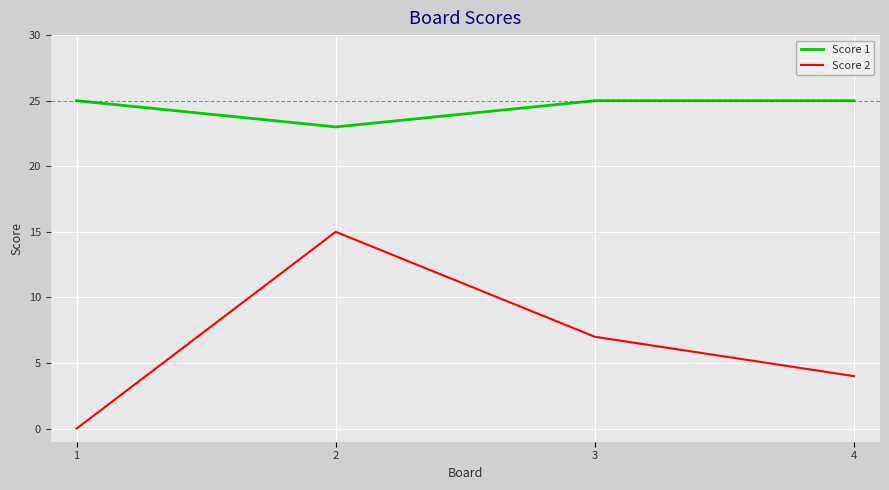

Does the chart display data point markers on the line(s)?

No